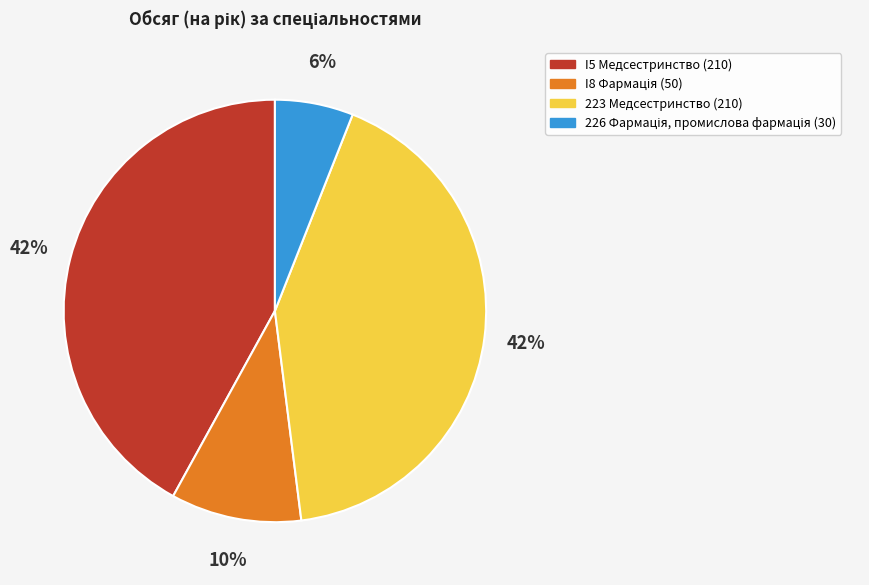

To the nearest percent, what is the difference between the largest and smallest slice percentages?

36%